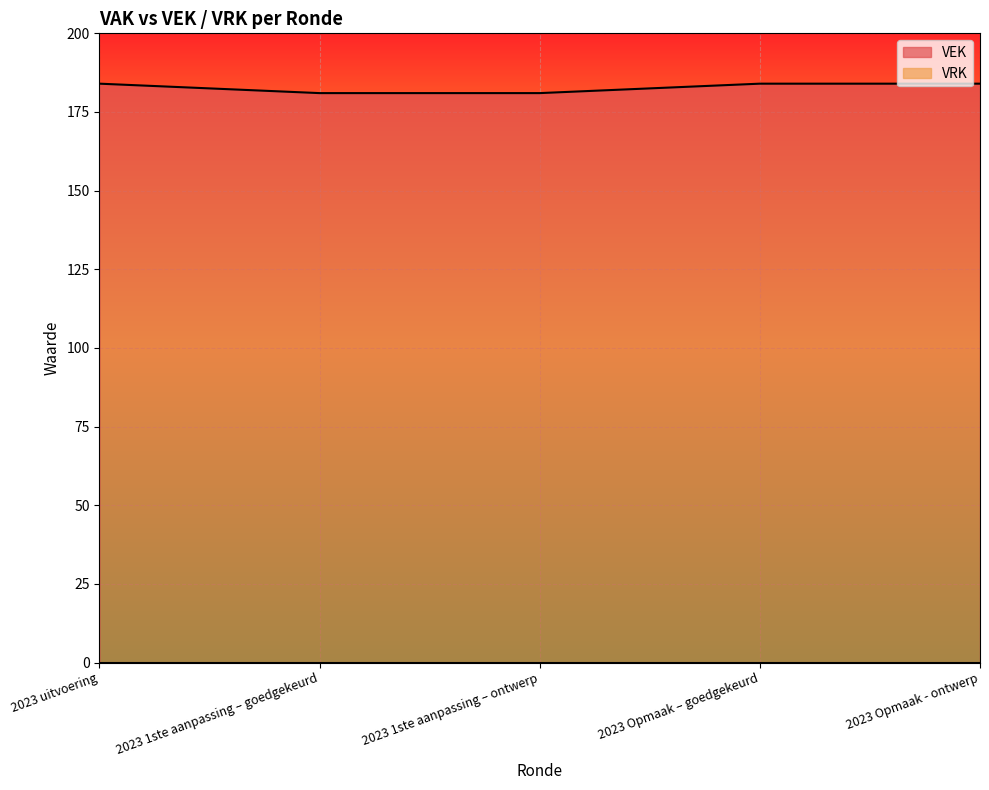

Which has a higher value, 2023 1ste aanpassing – goedgekeurd or 2023 Opmaak – goedgekeurd?

2023 Opmaak – goedgekeurd